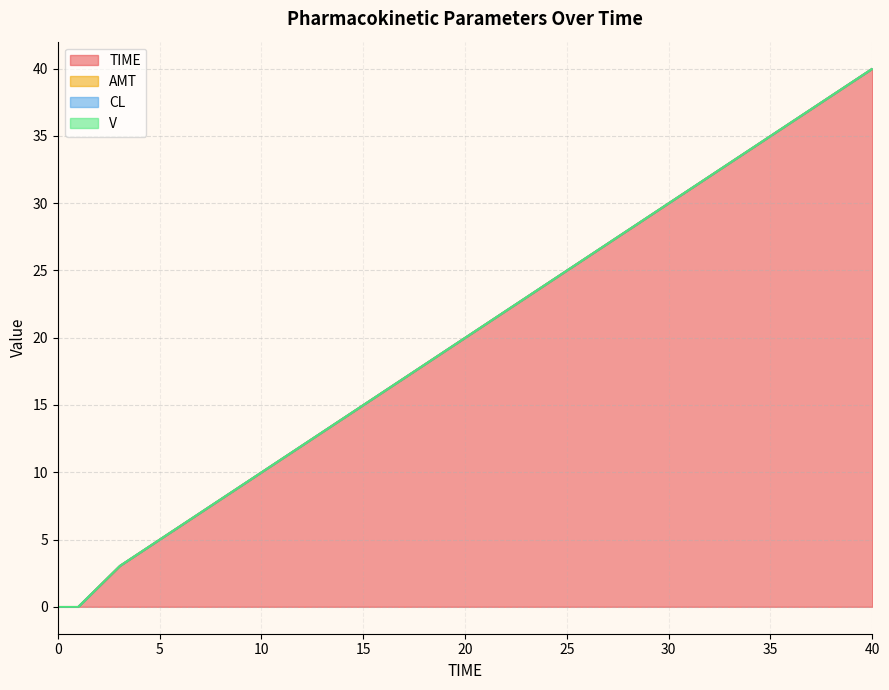

Rank the series at 9.21052631579 from highest to lowest value.

TIME, AMT, CL, V